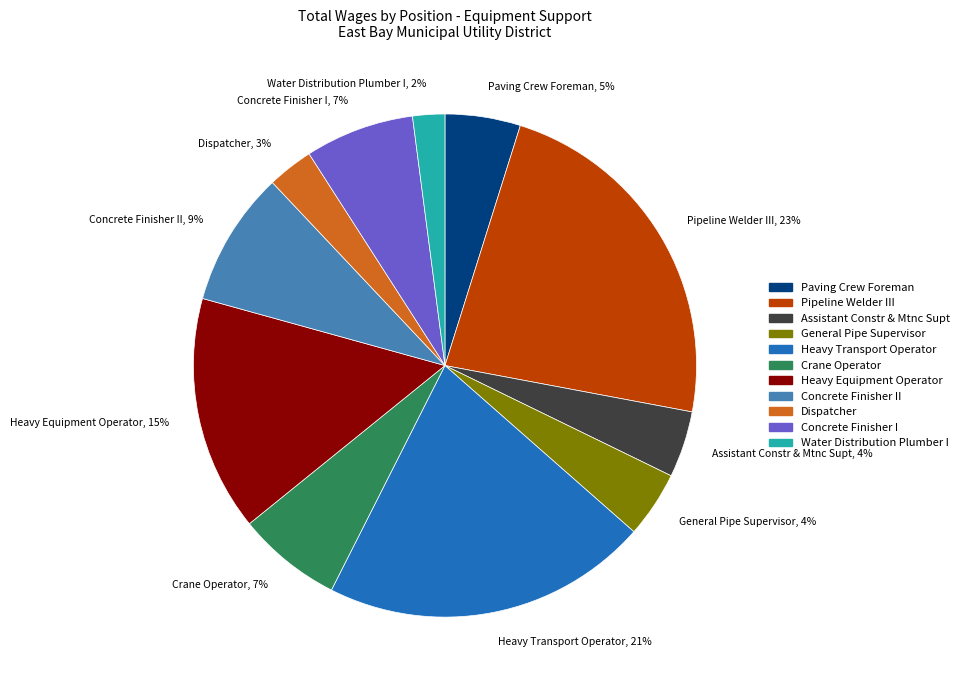

Between Water Distribution Plumber I and Paving Crew Foreman, which is larger?

Paving Crew Foreman